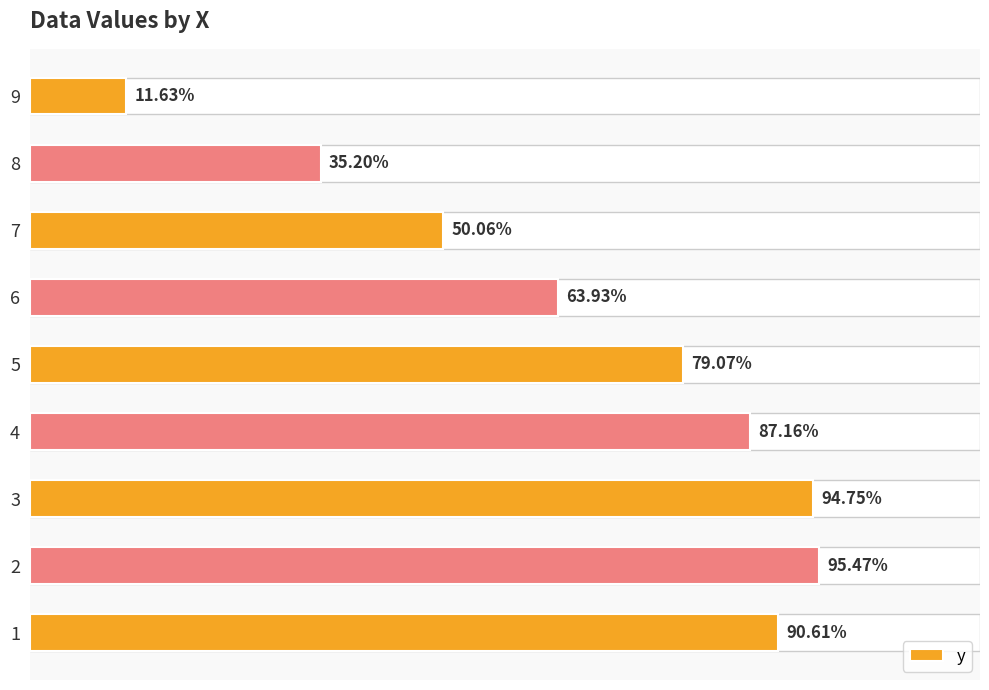

List the labels in order of value, largest first.

2, 3, 1, 4, 5, 6, 7, 8, 9